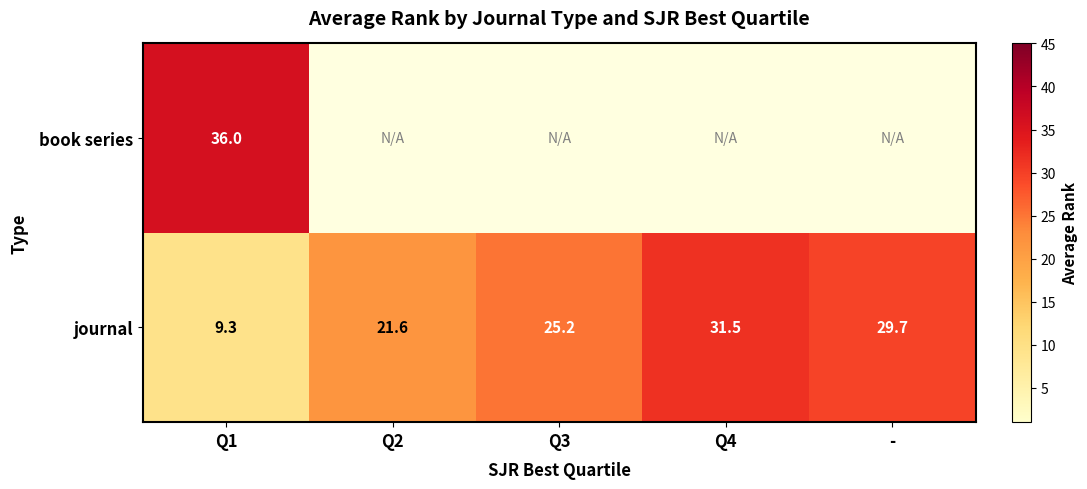

At which category is the sum across all series the highest?

Q1